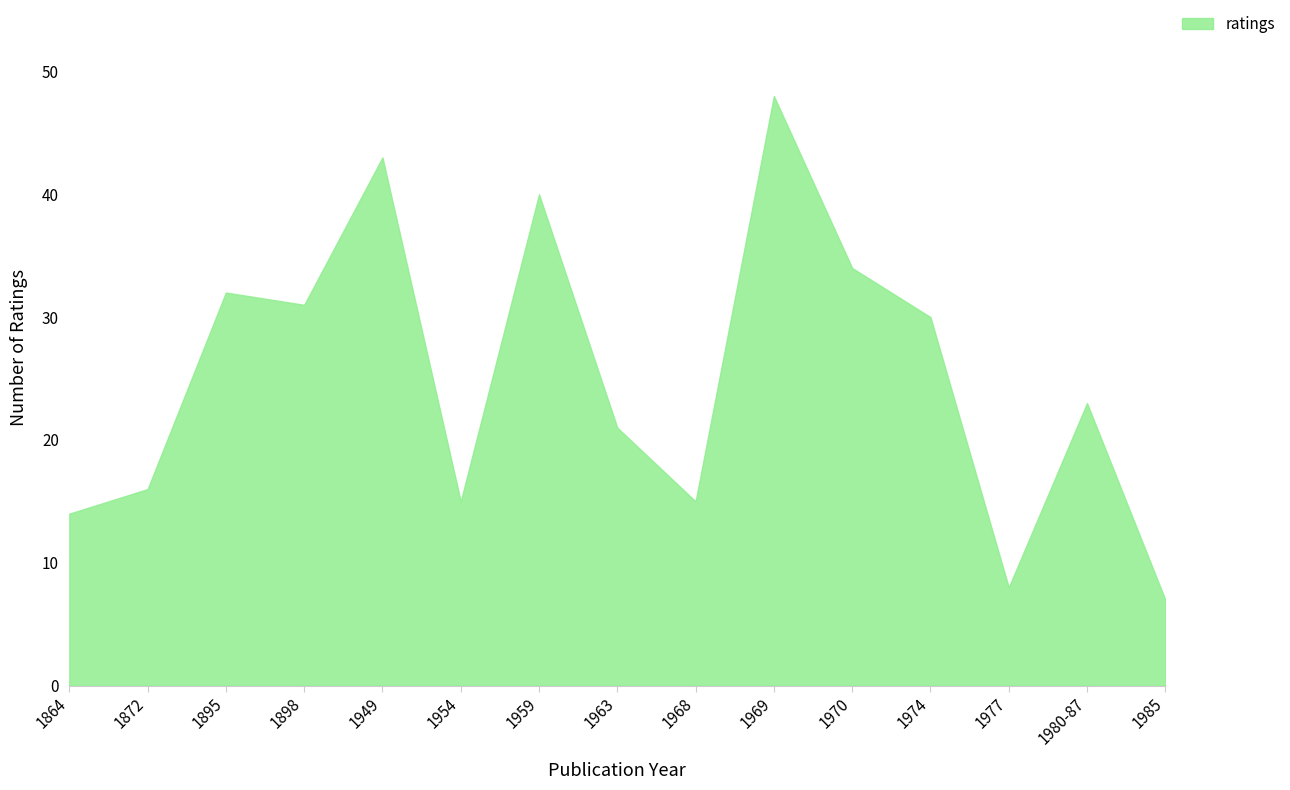

What is the smallest value displayed?

7